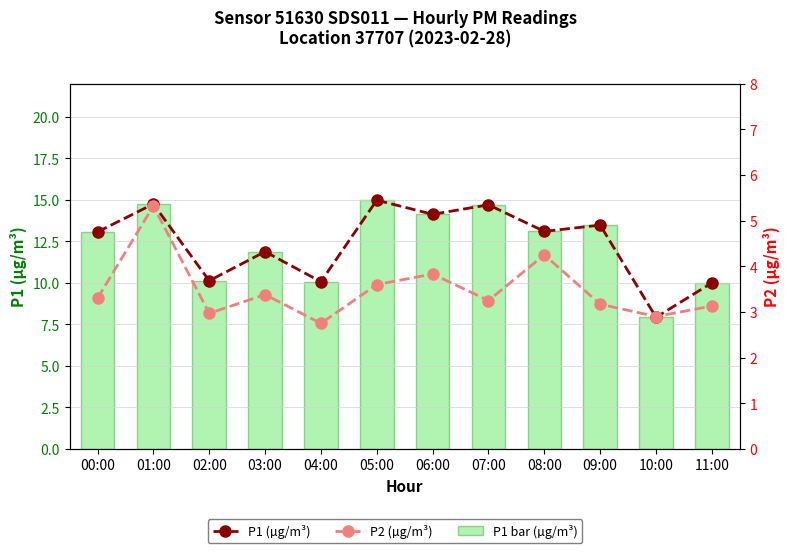

Reading right to left, extract all data points from this chart.

P1 (µg/m³): 10.0	7.9	13.5	13.1	14.7	14.1	15.0	10.1	11.9	10.1	14.8	13.1
P1 bar (µg/m³): 10.0	7.9	13.5	13.1	14.7	14.1	15.0	10.1	11.9	10.1	14.8	13.1
P2 (µg/m³): 3.1	2.9	3.2	4.2	3.2	3.8	3.6	2.8	3.4	3.0	5.3	3.3